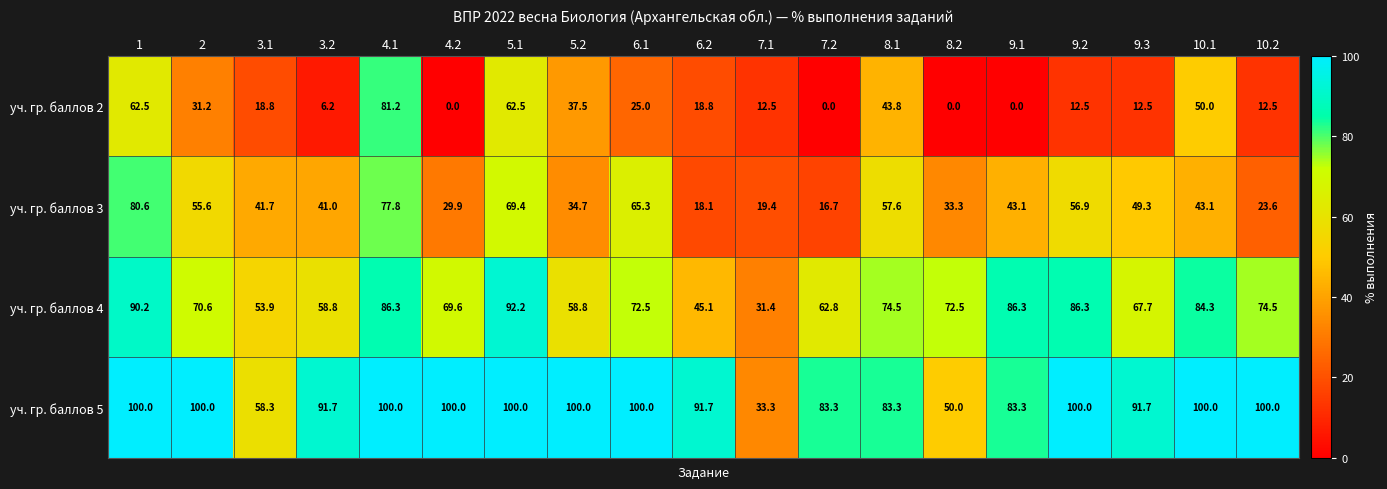

What value does the уч. гр. баллов 4 series have at 1?

90.2